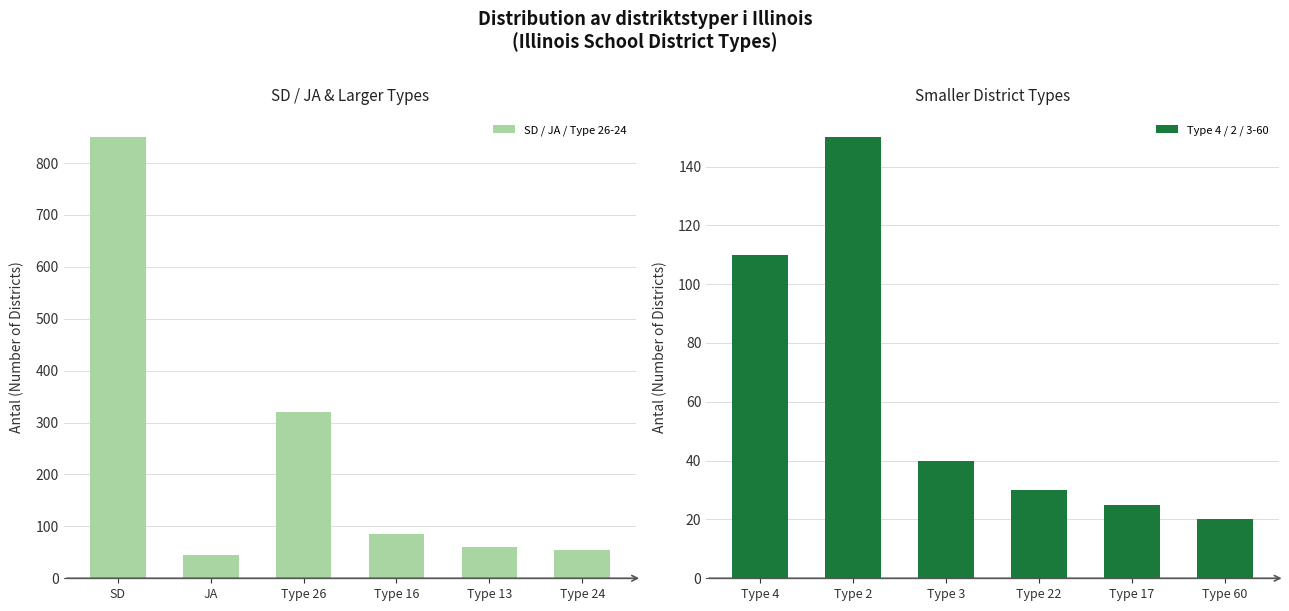

Which series has the widest spread of values?

SD / JA / Type 26-24